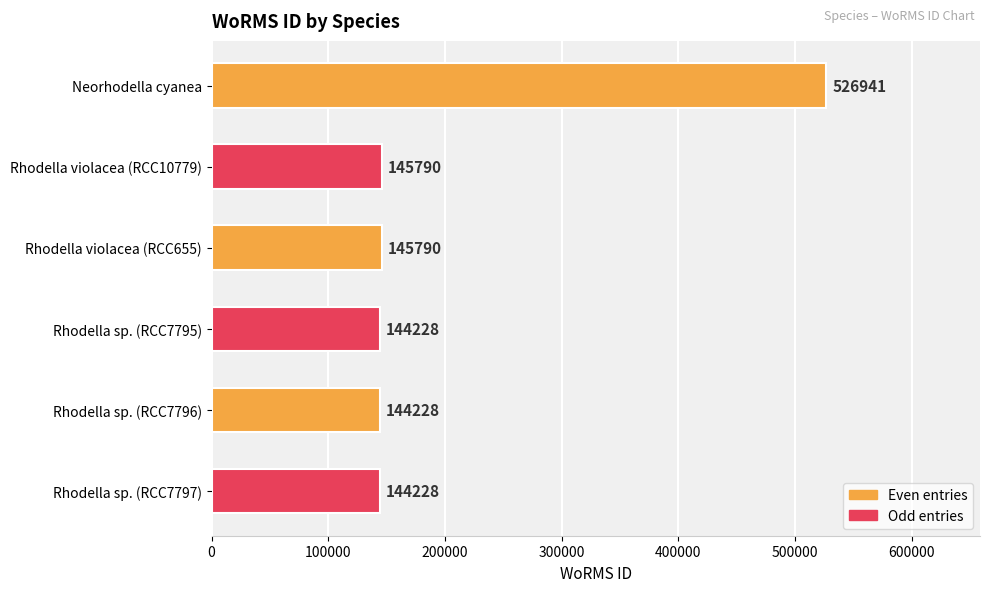

The chart shows a value of 86393 at Rhodella sp. (RCC7795). True or false?

False